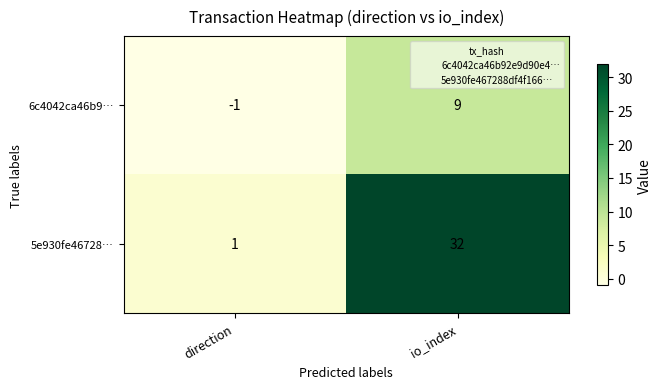

What is the difference between the maximum and minimum values in the 5e930fe46728… series?

31